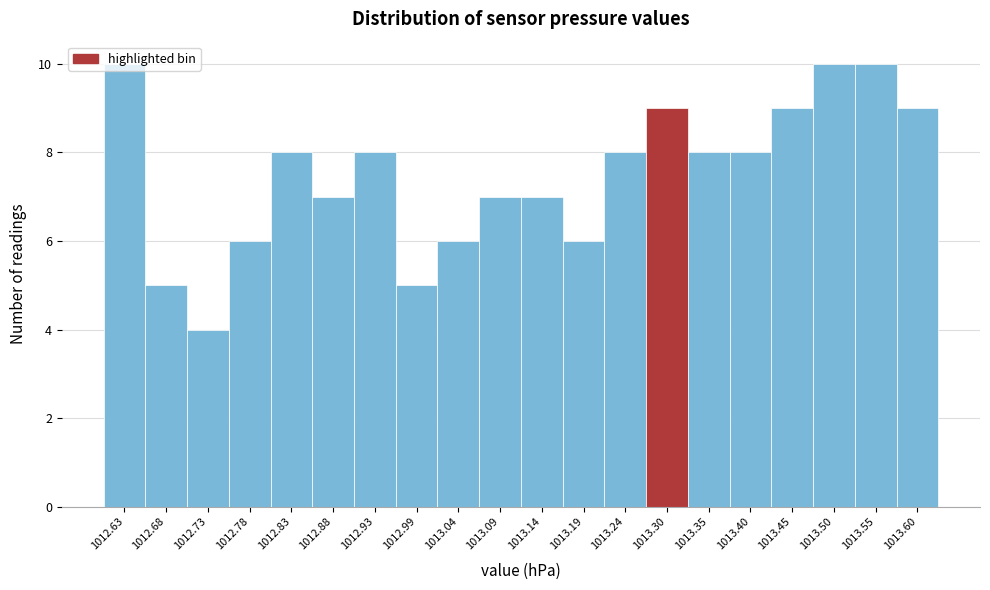

How tall is the bar that spans 1012.96 to 1013.01 on the x-axis? Neither the bar edges nor the heights are printed on the chart, so give them approximately, as read against the axes.

5